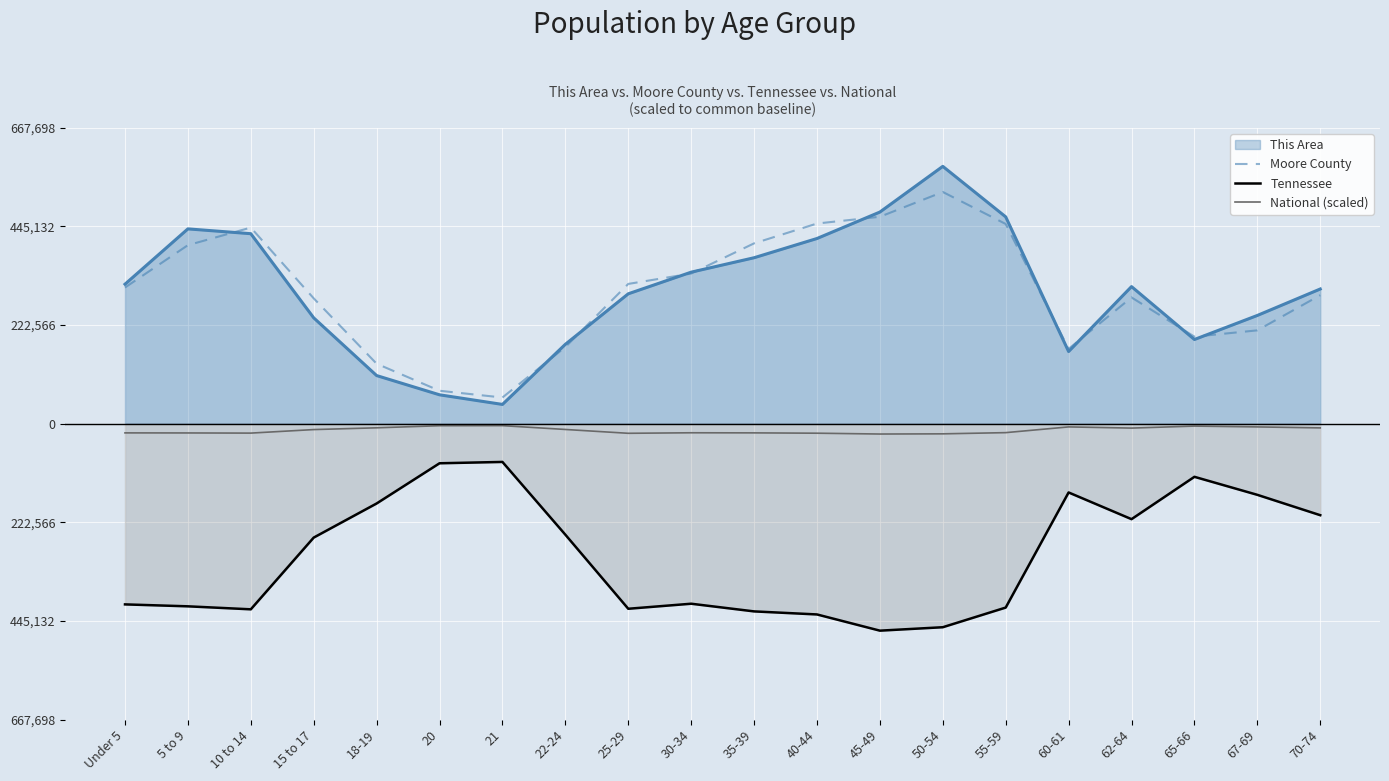

Is the value of National (scaled) at 70-74 greater than the value of Moore County at 22-24?

No